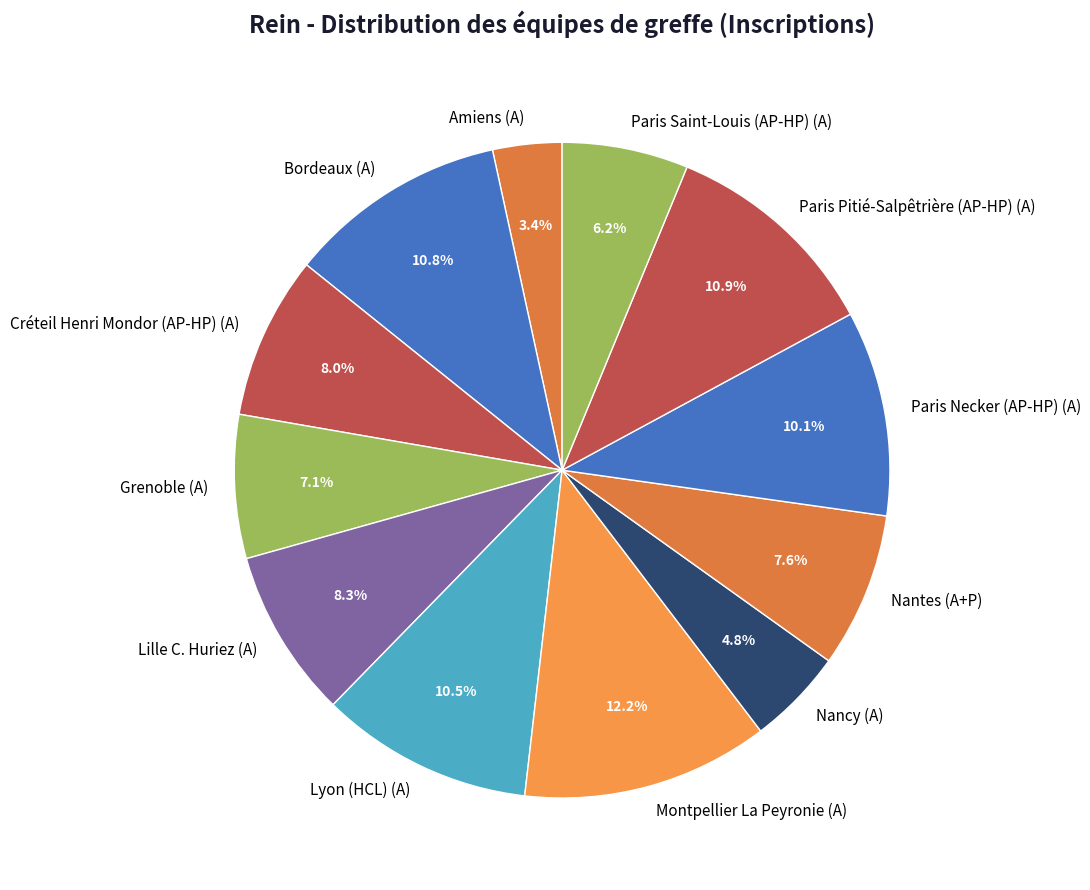

Is there any slice that represents more than half of the pie?

No